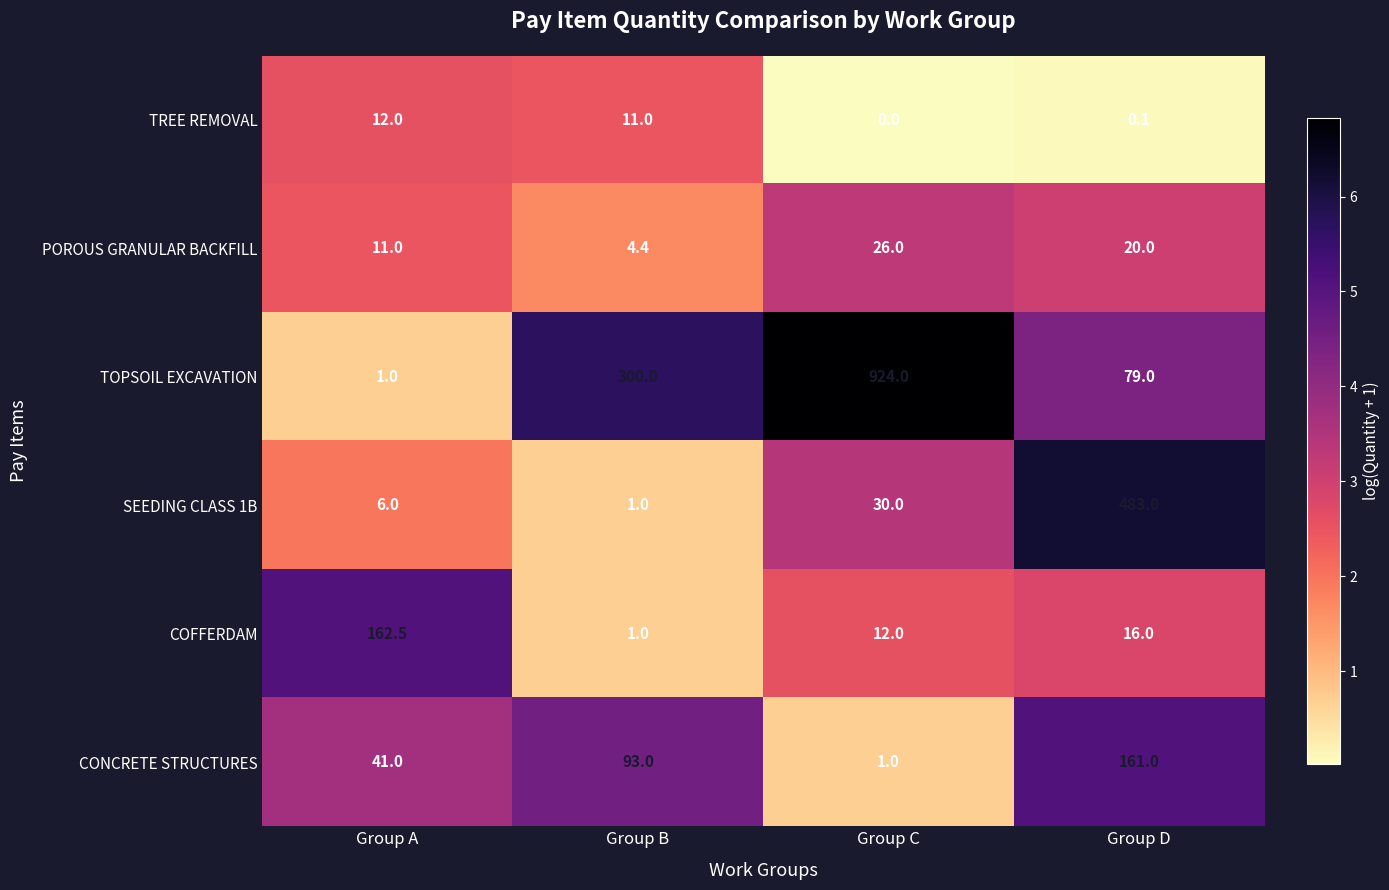

What value does the COFFERDAM series have at Group D?

16.0